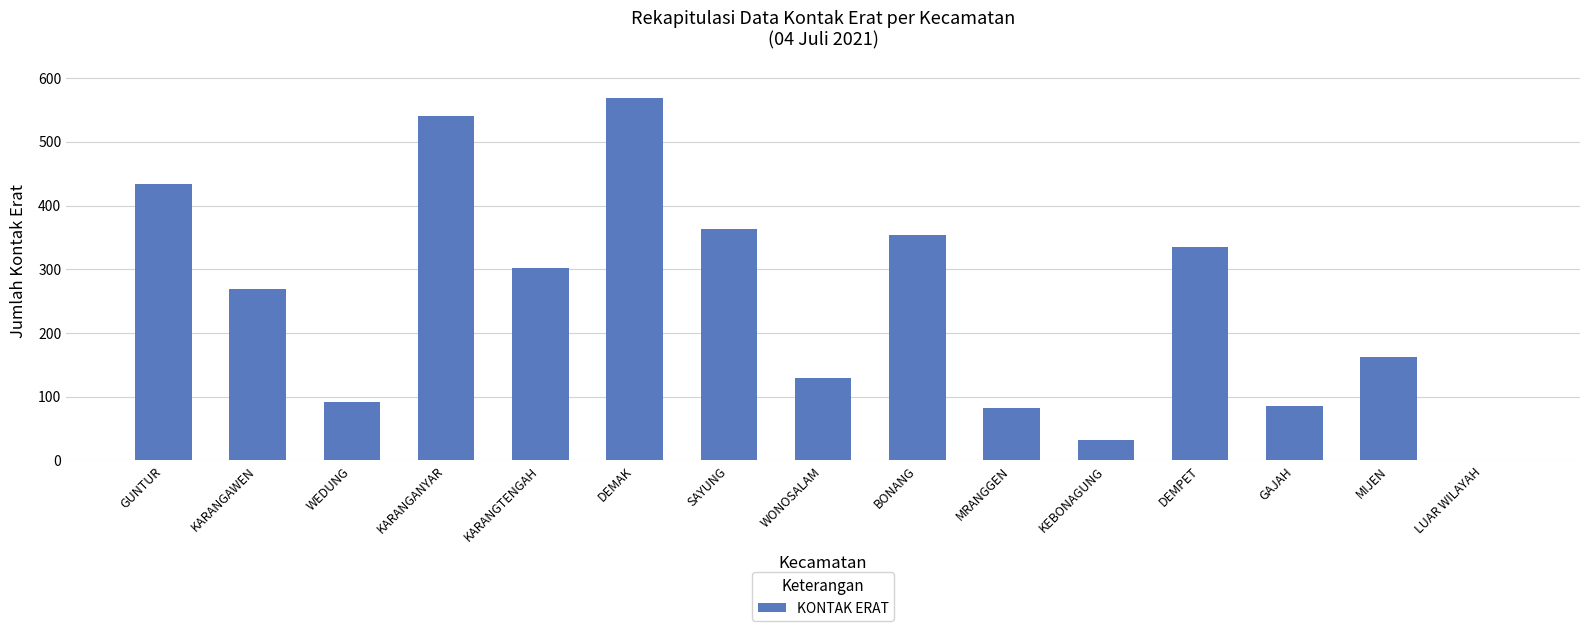

The value at MRANGGEN is 142. True or false?

False